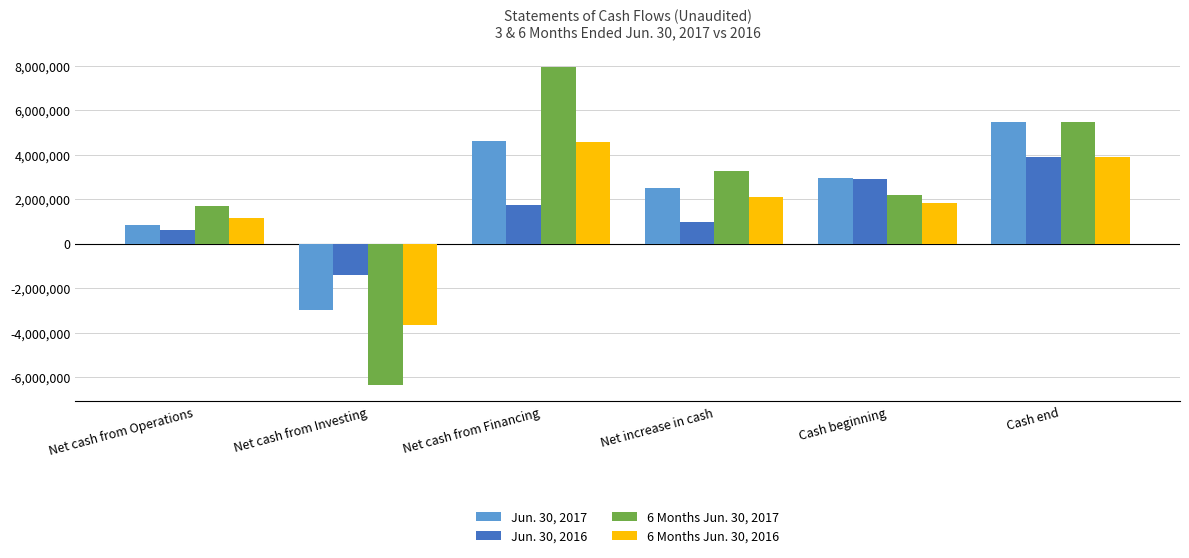

Between Net cash from Operations and Net increase in cash, which series saw the biggest shift?

Jun. 30, 2017